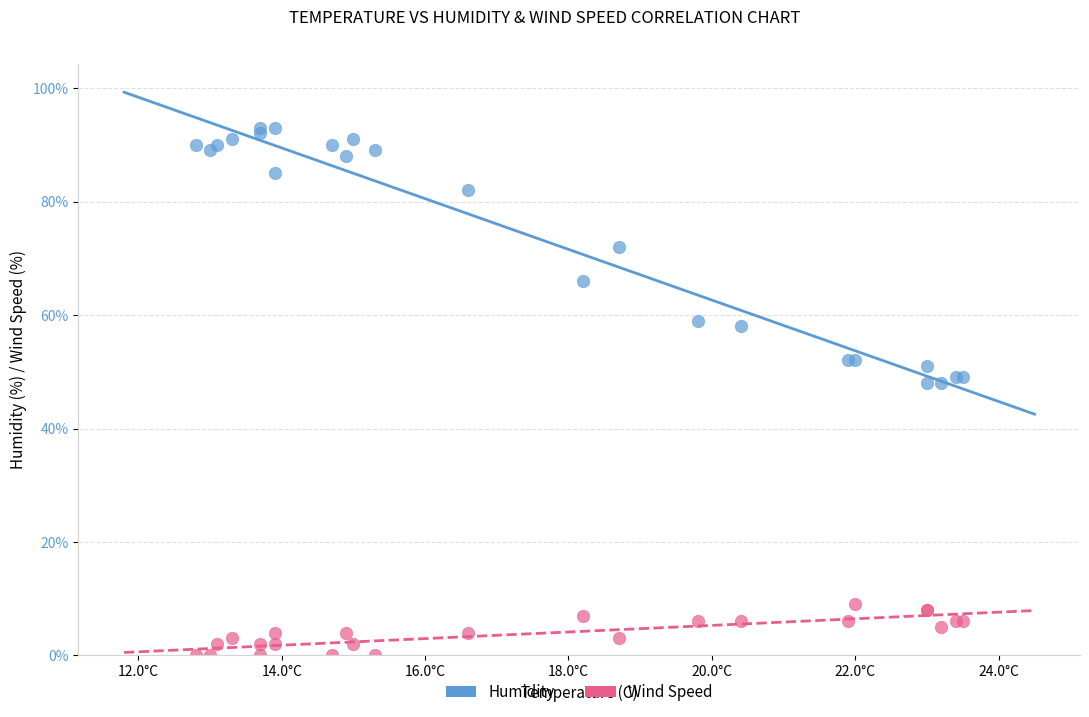

Which series reaches the minimum Y coordinate?

Wind Speed